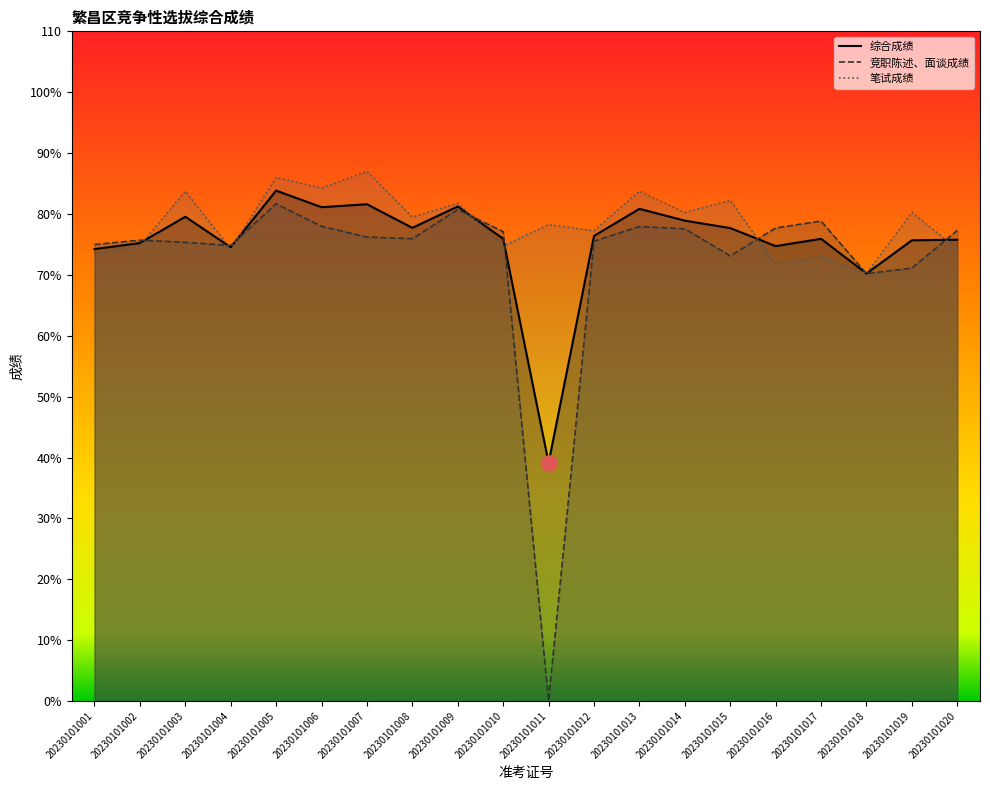

What is the total value across all series at 20230101016?

224.2